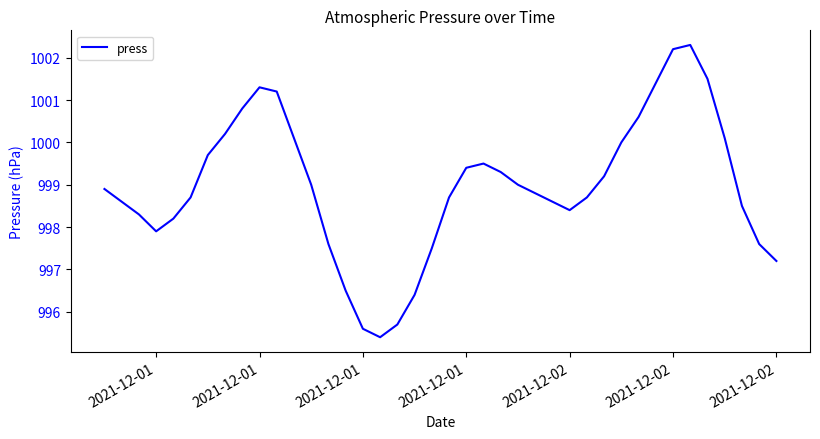

What is the greatest value displayed?

1002.3